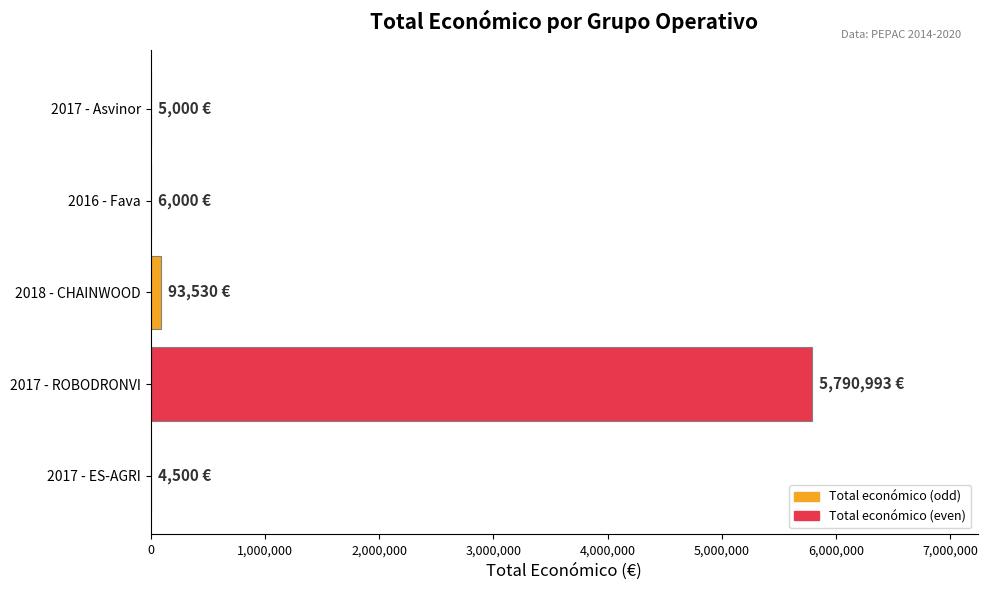

Are the bars horizontal?

Yes